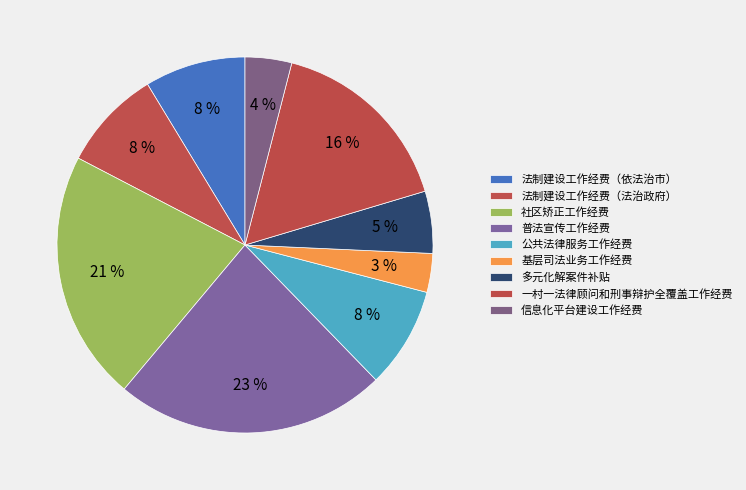

To the nearest percent, what portion does 基层司法业务工作经费 represent?

3%